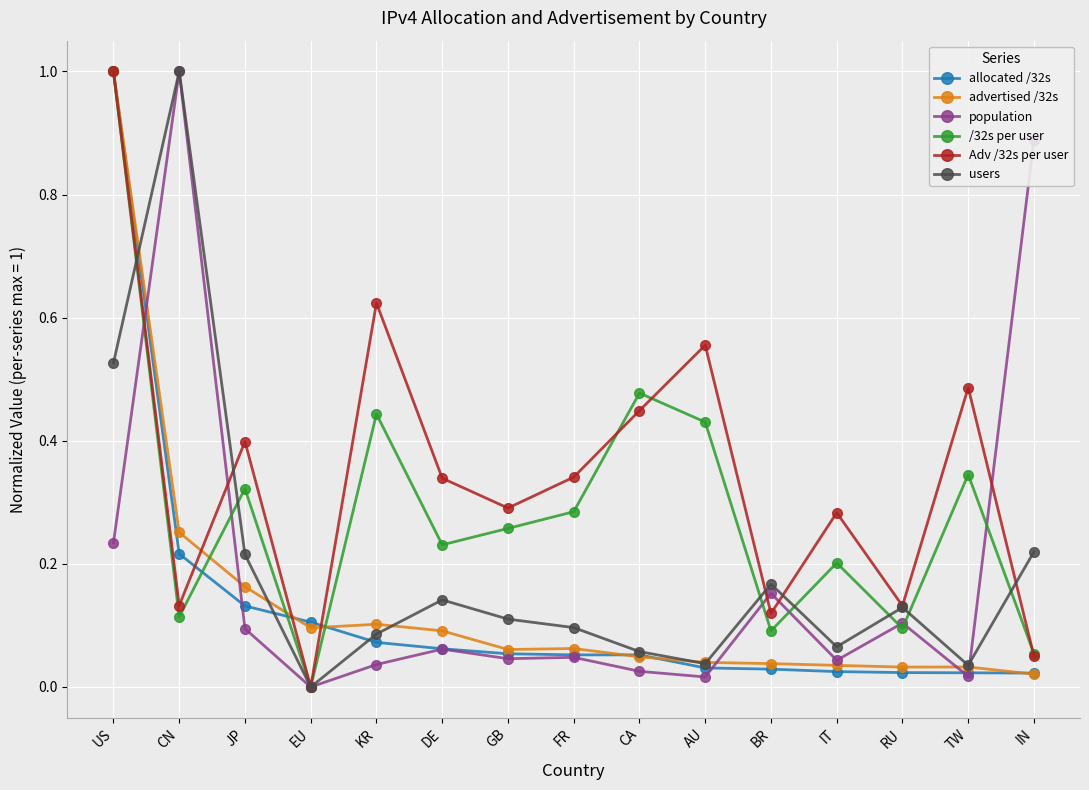

Which series has the largest total across all categories?

Adv /32s per user